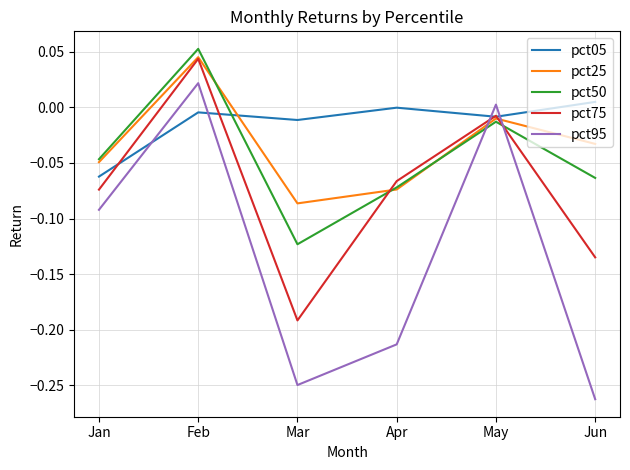

Does the chart display data point markers on the line(s)?

No